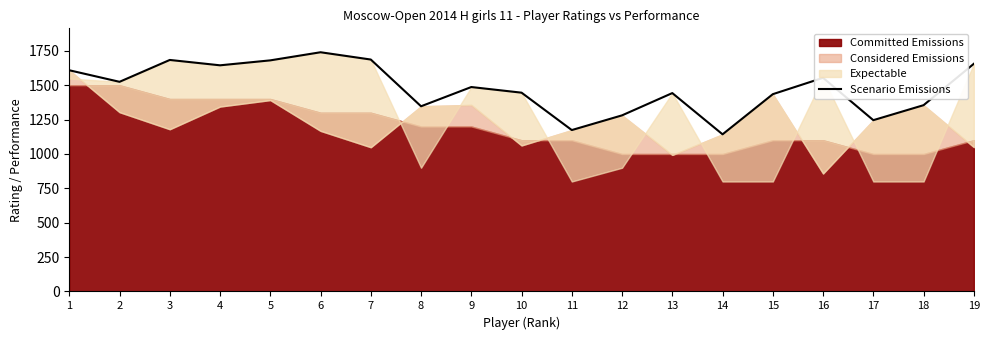

How many points are higher than both their immediate neighbors (excluding endpoints)?

5